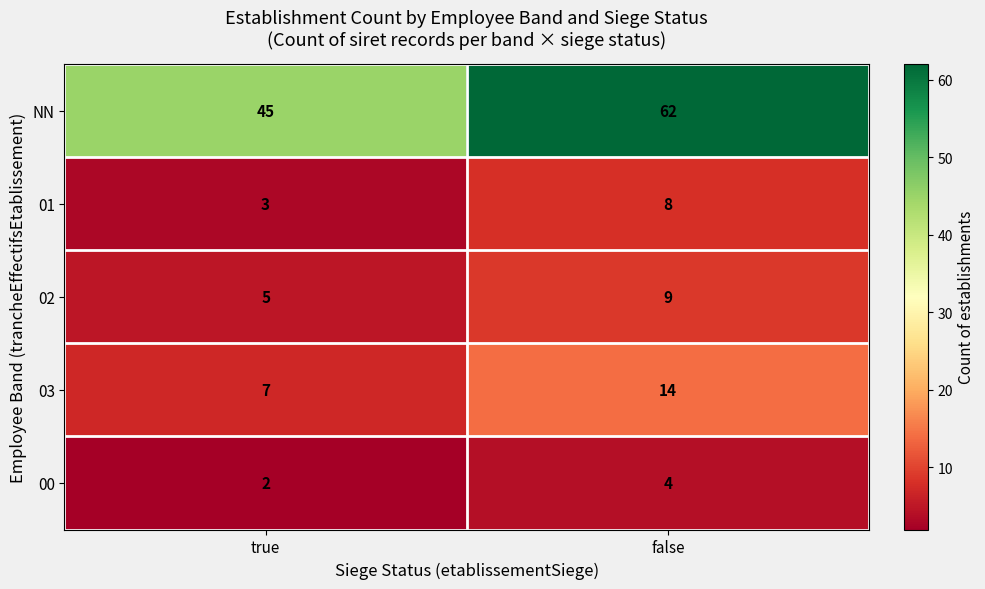

What is the greatest value displayed?

62